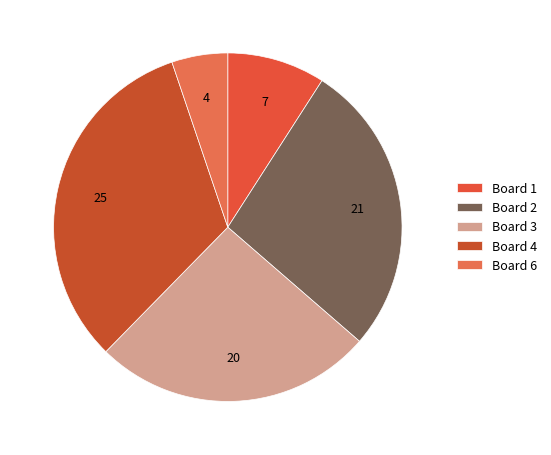

The Board 6 slice represents 11% of the pie. True or false?

False